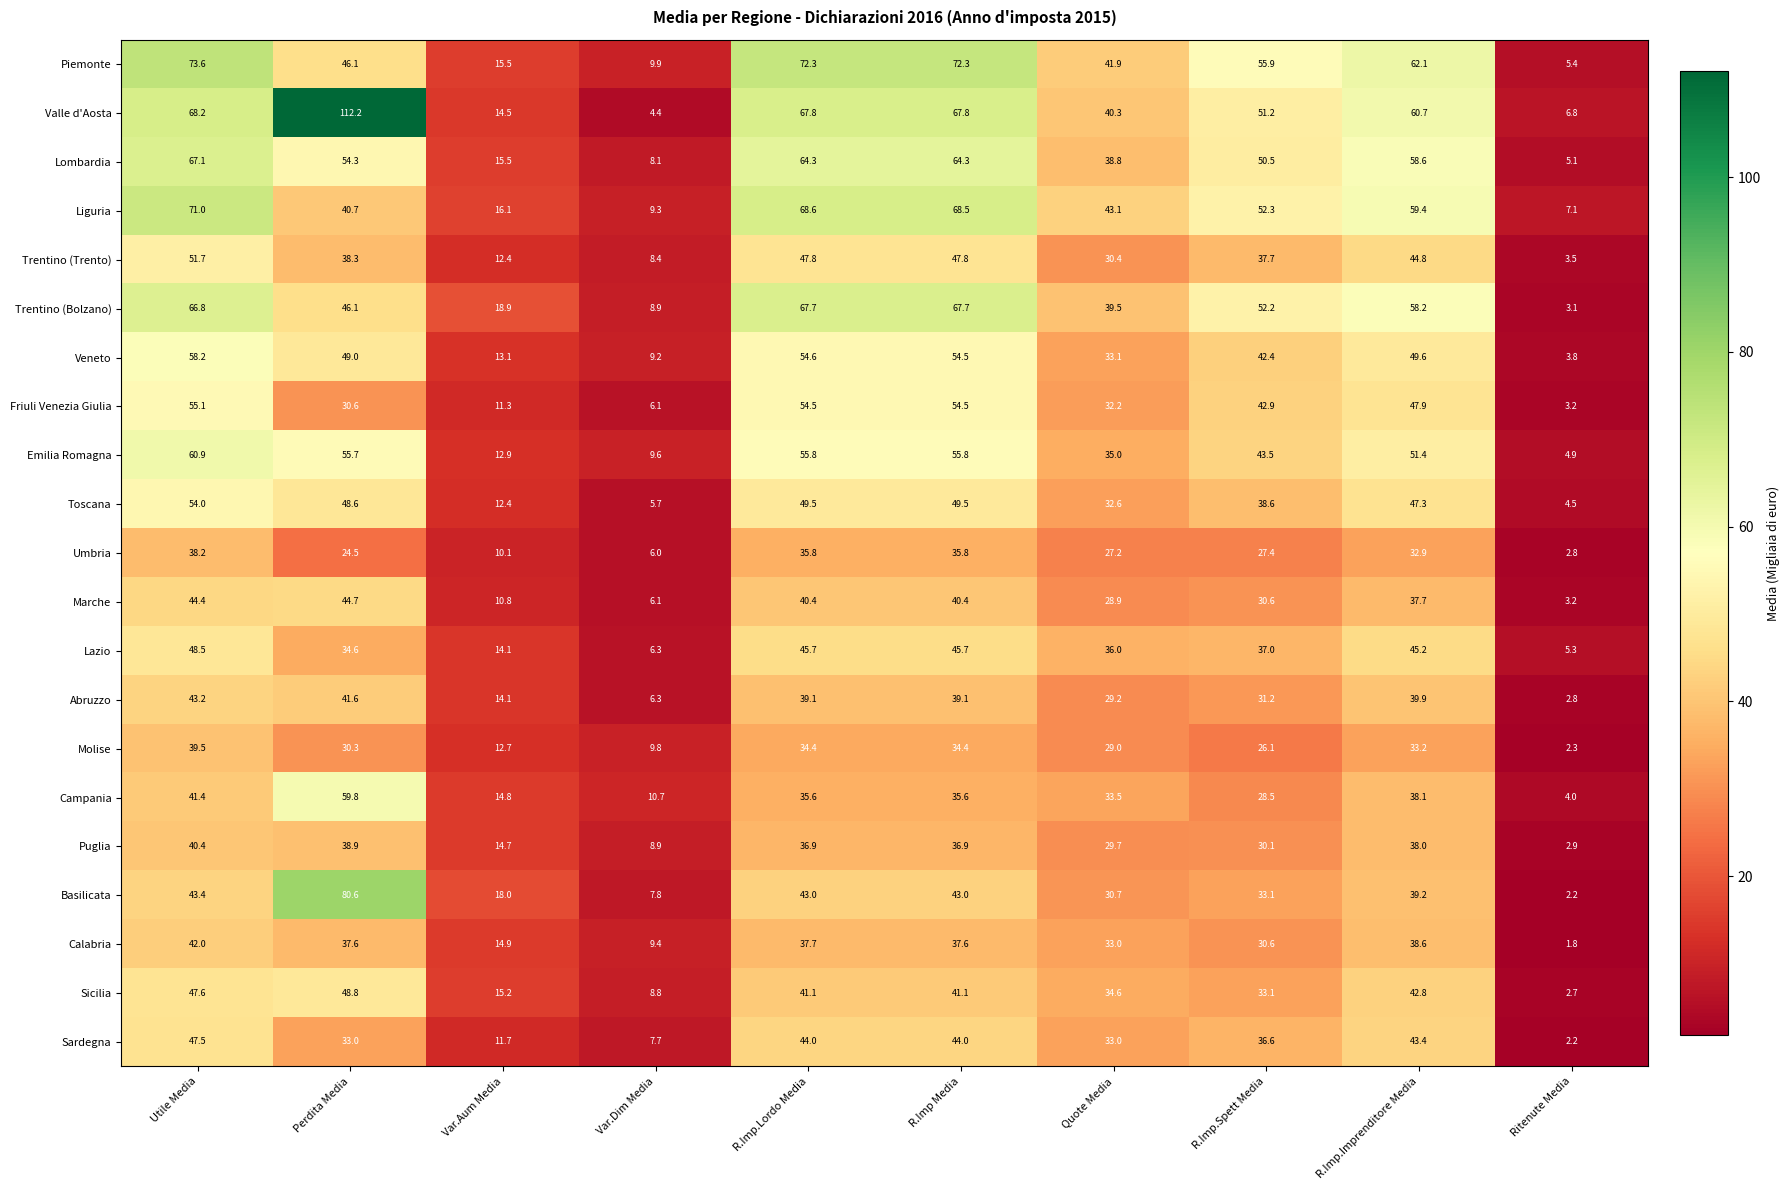

List the series in order of their peak value, lowest first.

Umbria, Molise, Puglia, Calabria, Abruzzo, Marche, Sardegna, Lazio, Sicilia, Trentino (Trento), Toscana, Friuli Venezia Giulia, Veneto, Campania, Emilia Romagna, Lombardia, Trentino (Bolzano), Liguria, Piemonte, Basilicata, Valle d'Aosta